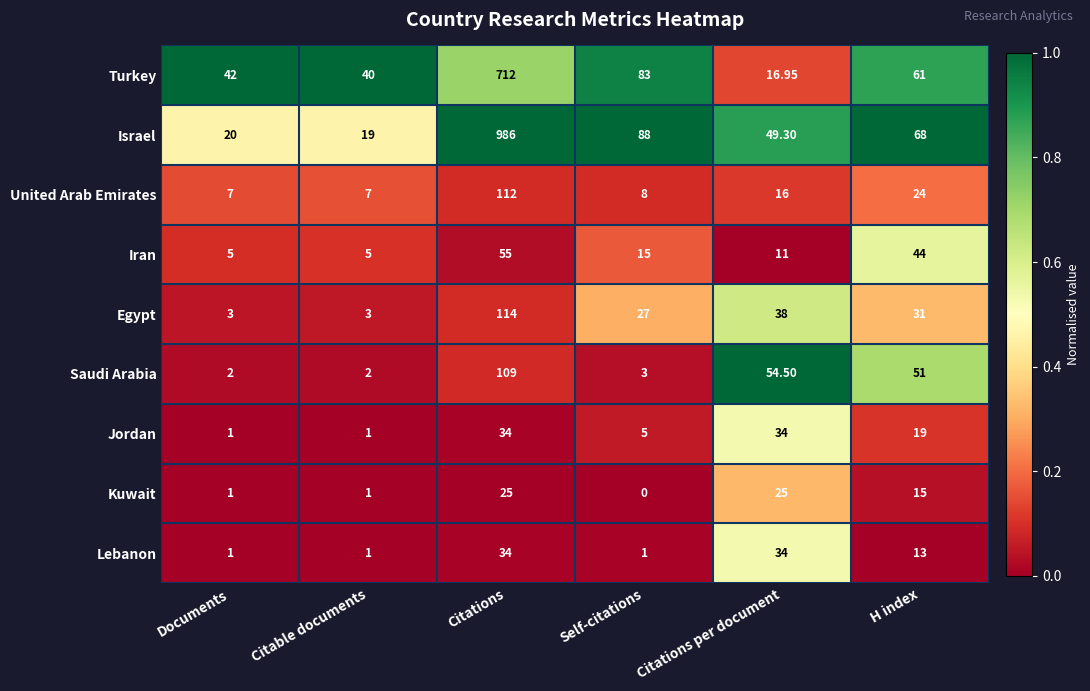

At which category does the chart reach its minimum across all series?

Self-citations